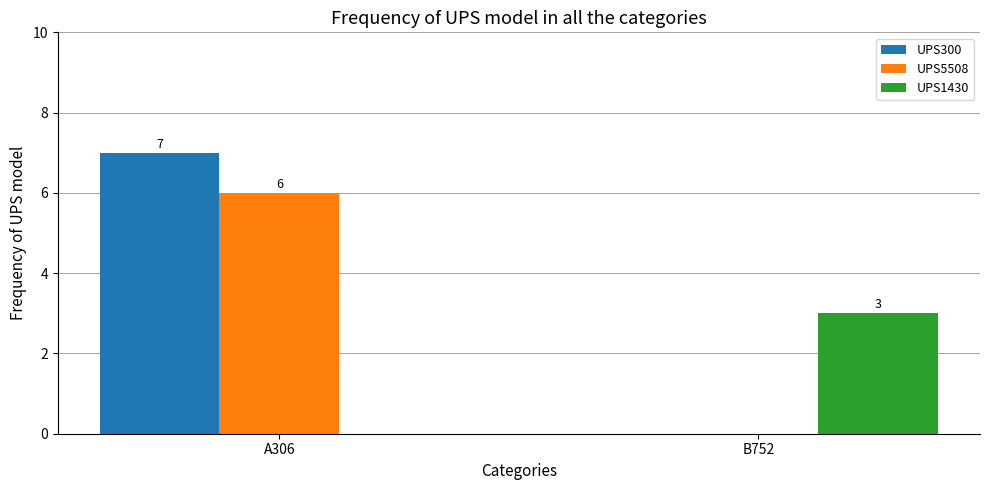

What is the sum of the UPS5508 values at A306 and B752?

6